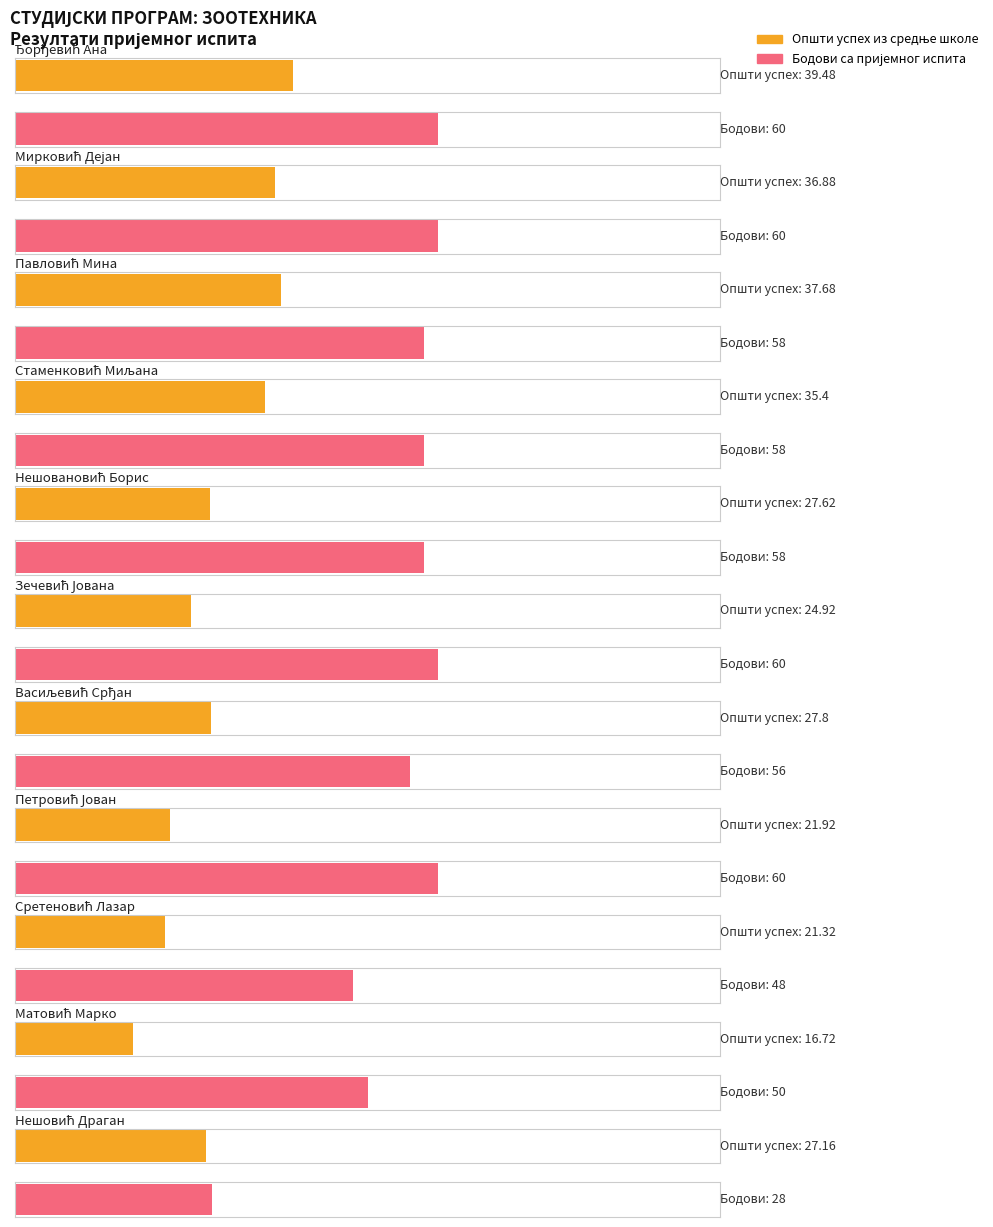

Rank the categories by Бодови са пријемног value from highest to lowest.

Ђорђевић Ана, Мирковић Дејан, Зечевић Јована, Петровић Јован, Павловић Мина, Стаменковић Миљана, Нешовановић Борис, Васиљевић Срђан, Матовић Марко, Сретеновић Лазар, Нешовић Драган